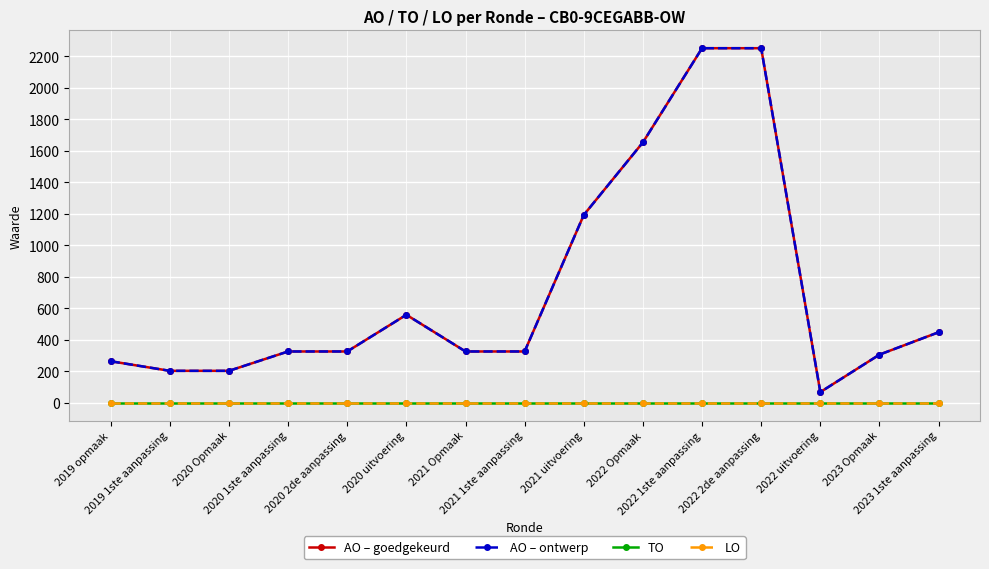

What is the value of the AO – goedgekeurd point at the 5th from the left?

326